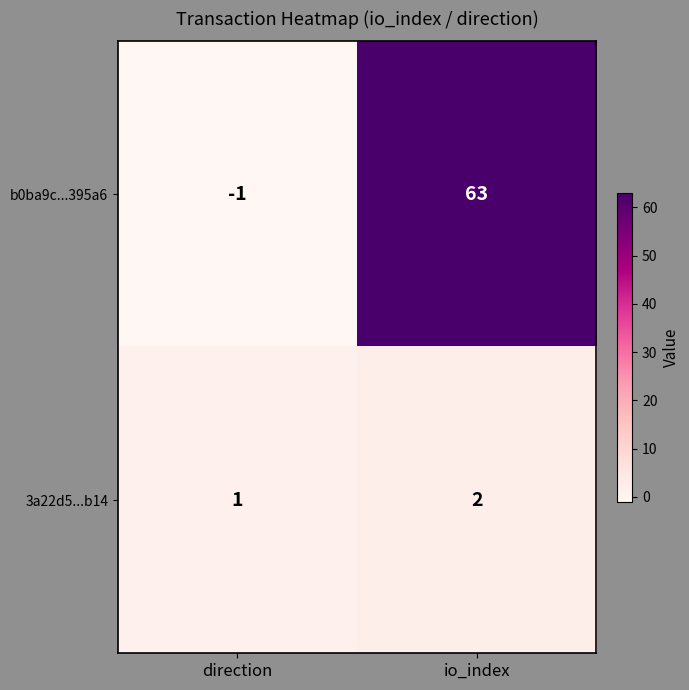

At which category is the sum across all series the highest?

io_index